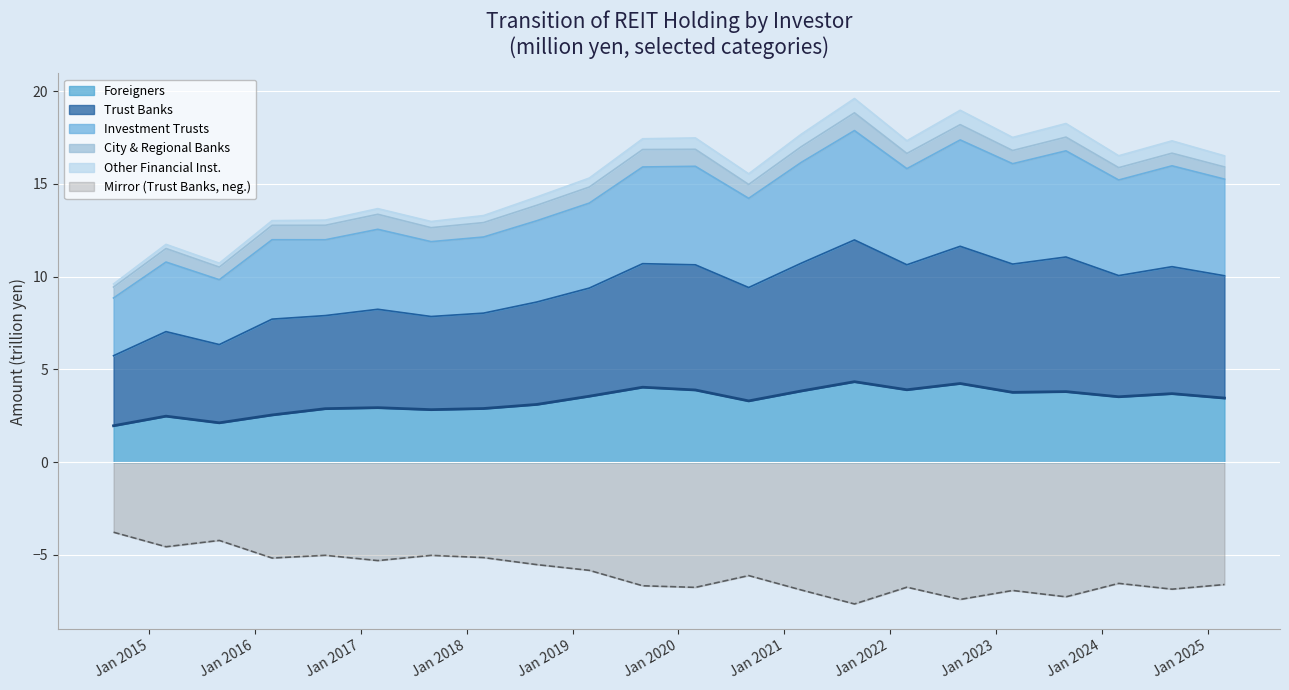

Count the number of categories in the chart.

22